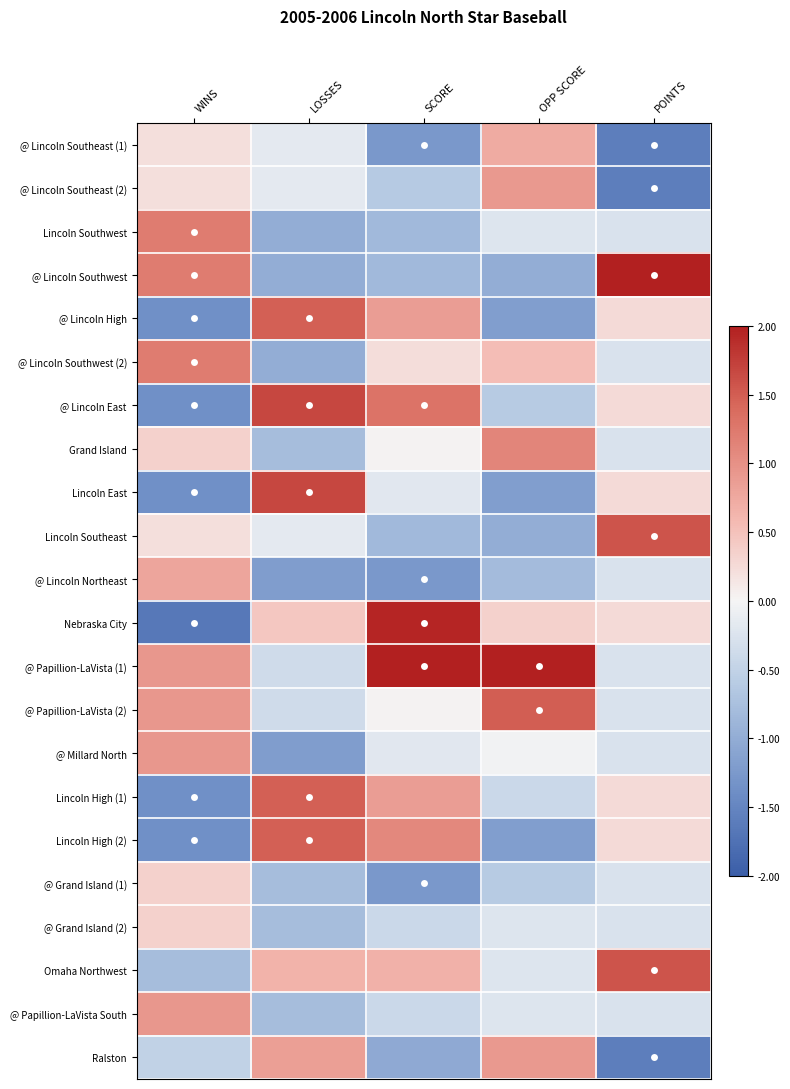

Reading left to right, extract all data points from this chart.

@ Lincoln Southeast (1): WINS=0.2	LOSSES=-0.2	SCORE=-1.3	OPP SCORE=0.7	POINTS=-1.6
@ Lincoln Southeast (2): WINS=0.2	LOSSES=-0.2	SCORE=-0.6	OPP SCORE=0.9	POINTS=-1.6
Lincoln Southwest: WINS=1.2	LOSSES=-1.0	SCORE=-0.8	OPP SCORE=-0.2	POINTS=-0.3
@ Lincoln Southwest: WINS=1.2	LOSSES=-1.0	SCORE=-0.8	OPP SCORE=-1.0	POINTS=2.9
@ Lincoln High: WINS=-1.4	LOSSES=1.5	SCORE=0.9	OPP SCORE=-1.2	POINTS=0.3
@ Lincoln Southwest (2): WINS=1.2	LOSSES=-1.0	SCORE=0.2	OPP SCORE=0.5	POINTS=-0.3
@ Lincoln East: WINS=-1.4	LOSSES=1.7	SCORE=1.3	OPP SCORE=-0.6	POINTS=0.3
Grand Island: WINS=0.4	LOSSES=-0.8	SCORE=0.0	OPP SCORE=1.1	POINTS=-0.3
Lincoln East: WINS=-1.4	LOSSES=1.7	SCORE=-0.2	OPP SCORE=-1.2	POINTS=0.3
Lincoln Southeast: WINS=0.2	LOSSES=-0.2	SCORE=-0.8	OPP SCORE=-1.0	POINTS=1.6
@ Lincoln Northeast: WINS=0.8	LOSSES=-1.2	SCORE=-1.3	OPP SCORE=-0.8	POINTS=-0.3
Nebraska City: WINS=-1.7	LOSSES=0.4	SCORE=1.9	OPP SCORE=0.3	POINTS=0.3
@ Papillion-LaVista (1): WINS=0.9	LOSSES=-0.4	SCORE=2.2	OPP SCORE=2.8	POINTS=-0.3
@ Papillion-LaVista (2): WINS=0.9	LOSSES=-0.4	SCORE=0.0	OPP SCORE=1.5	POINTS=-0.3
@ Millard North: WINS=0.9	LOSSES=-1.2	SCORE=-0.2	OPP SCORE=-0.0	POINTS=-0.3
Lincoln High (1): WINS=-1.4	LOSSES=1.5	SCORE=0.9	OPP SCORE=-0.4	POINTS=0.3
Lincoln High (2): WINS=-1.4	LOSSES=1.5	SCORE=1.1	OPP SCORE=-1.2	POINTS=0.3
@ Grand Island (1): WINS=0.4	LOSSES=-0.8	SCORE=-1.3	OPP SCORE=-0.6	POINTS=-0.3
@ Grand Island (2): WINS=0.4	LOSSES=-0.8	SCORE=-0.4	OPP SCORE=-0.2	POINTS=-0.3
Omaha Northwest: WINS=-0.8	LOSSES=0.7	SCORE=0.7	OPP SCORE=-0.2	POINTS=1.6
@ Papillion-LaVista South: WINS=0.9	LOSSES=-0.8	SCORE=-0.4	OPP SCORE=-0.2	POINTS=-0.3
Ralston: WINS=-0.5	LOSSES=0.9	SCORE=-1.0	OPP SCORE=0.9	POINTS=-1.6